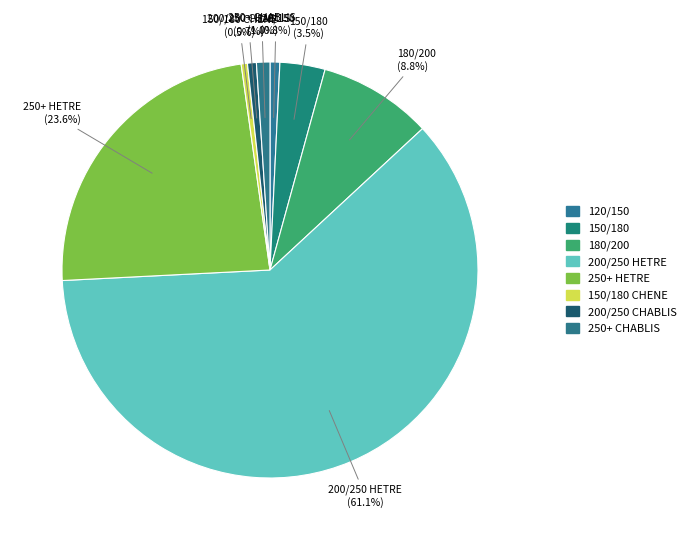

Count the number of slices in the pie.

8